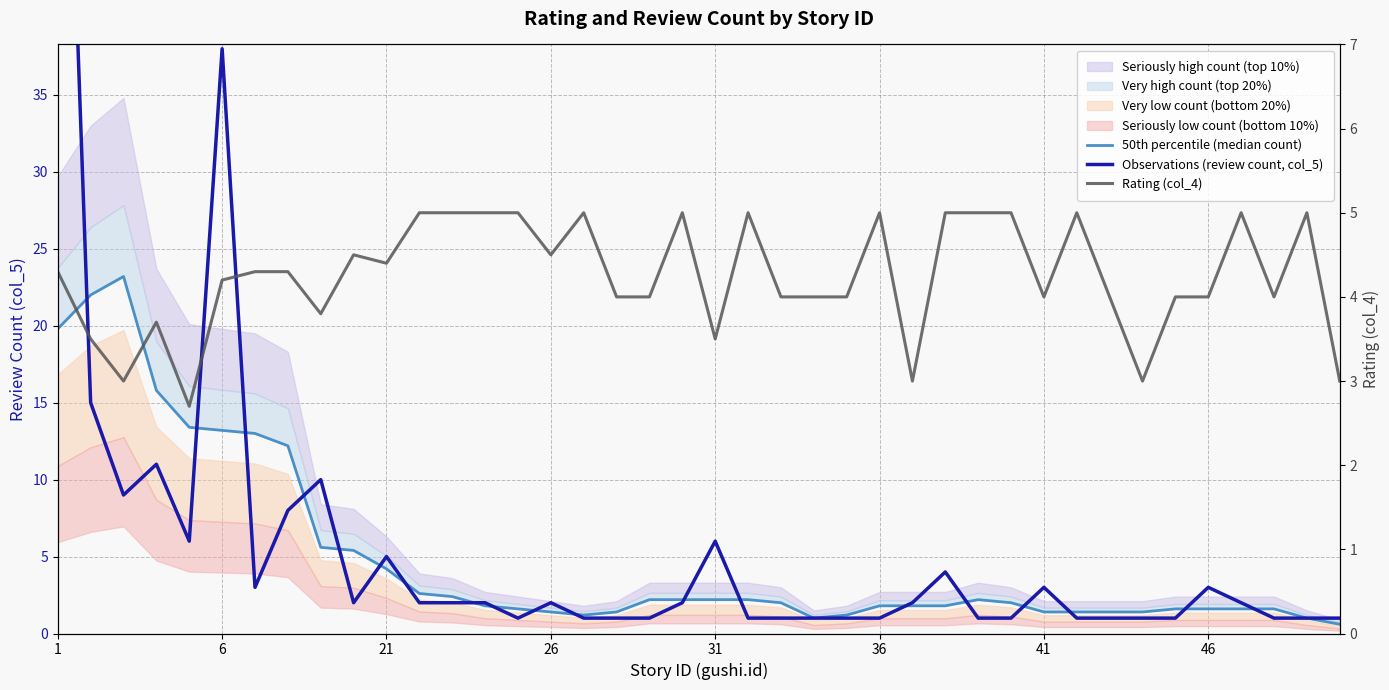

What is the difference between the highest and lowest values at 36?

4.0